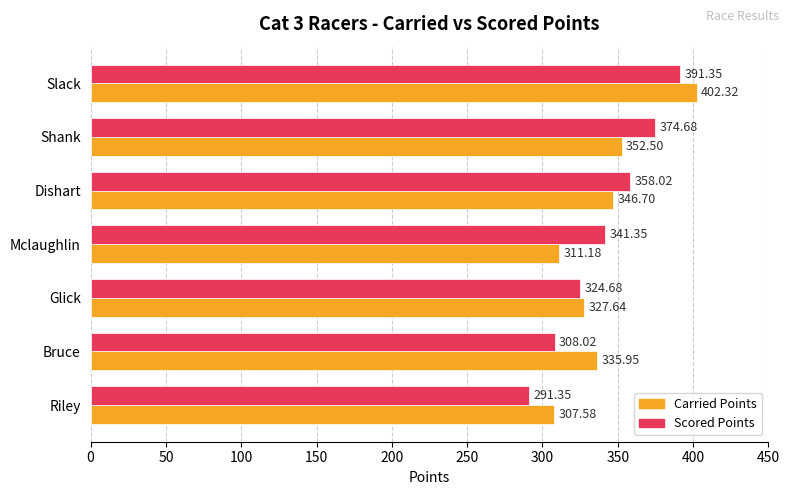

List the labels in order of Scored Points value, largest first.

Slack, Shank, Dishart, Mclaughlin, Glick, Bruce, Riley